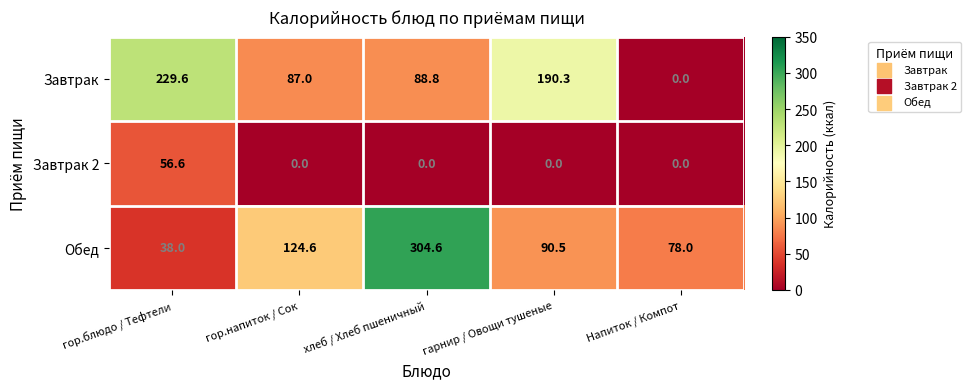

Is it true that Обед equals 22.5 at гарнир / Овощи тушеные?

False